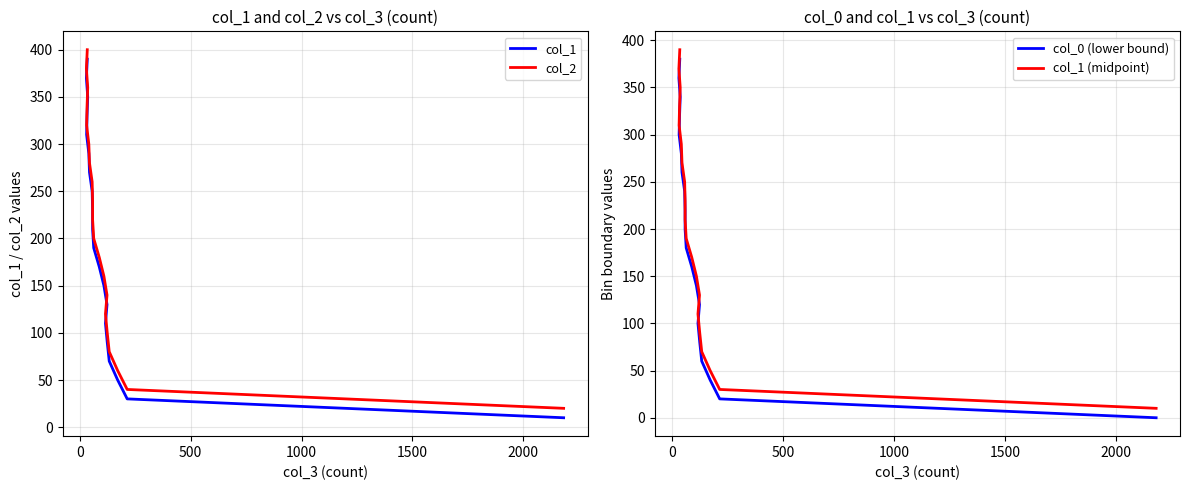

True or false: col_0 (lower bound) and col_2 intersect in this chart.

False